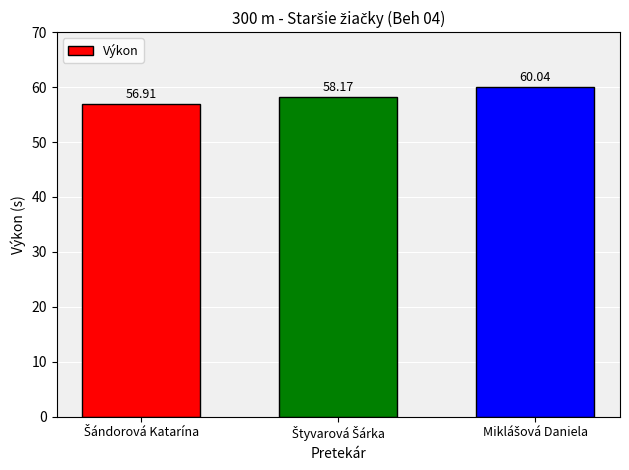

What is the difference between the second highest and minimum values?

1.3